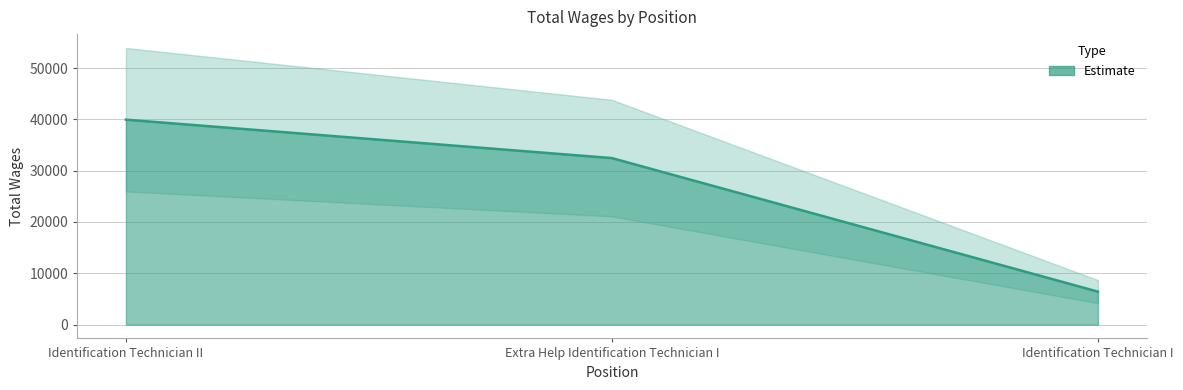

What is the difference between the second highest and minimum values?

26033